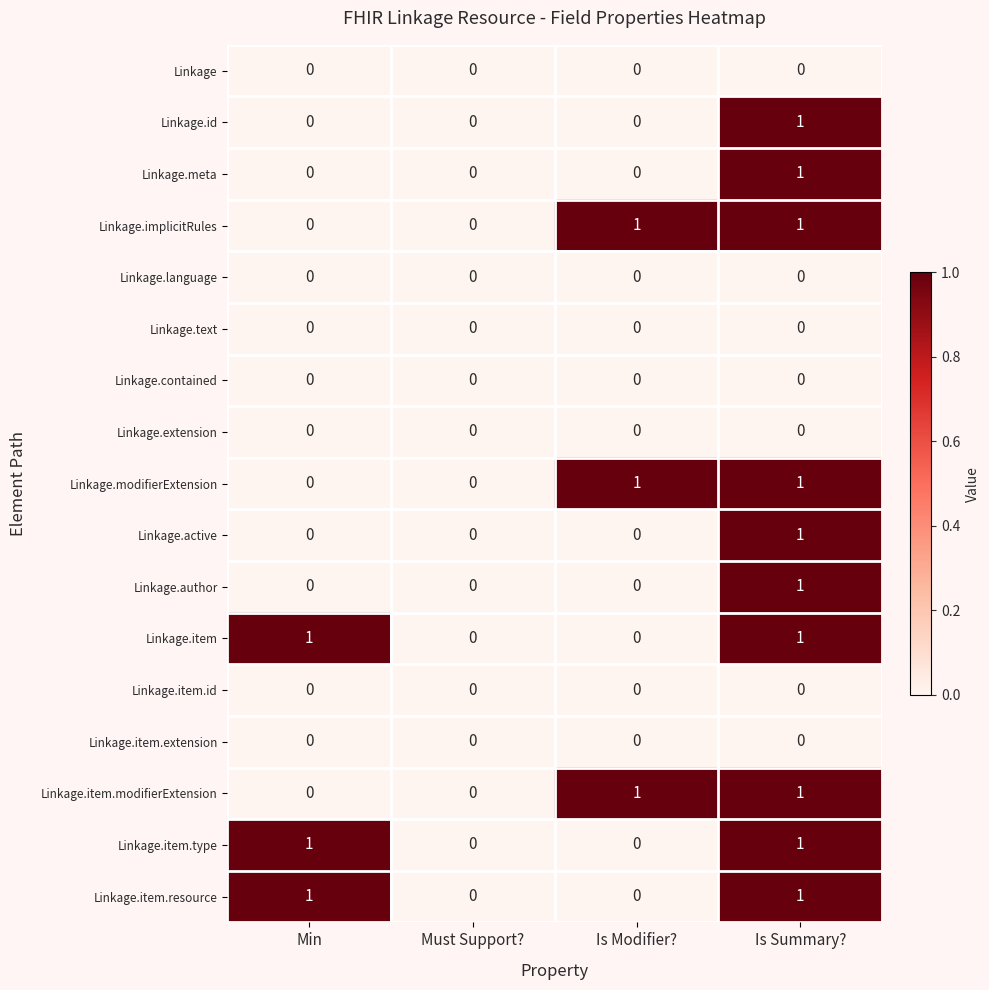

At which category is the sum across all series the highest?

Is Summary?